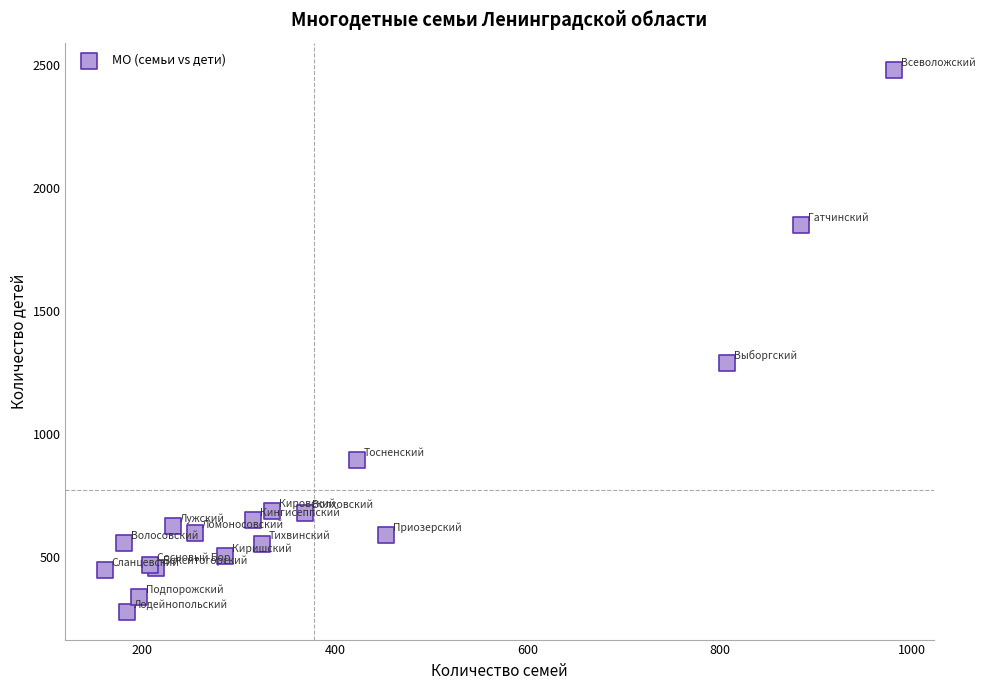

What Y value in the scatter plot is closest to 1377?

1289